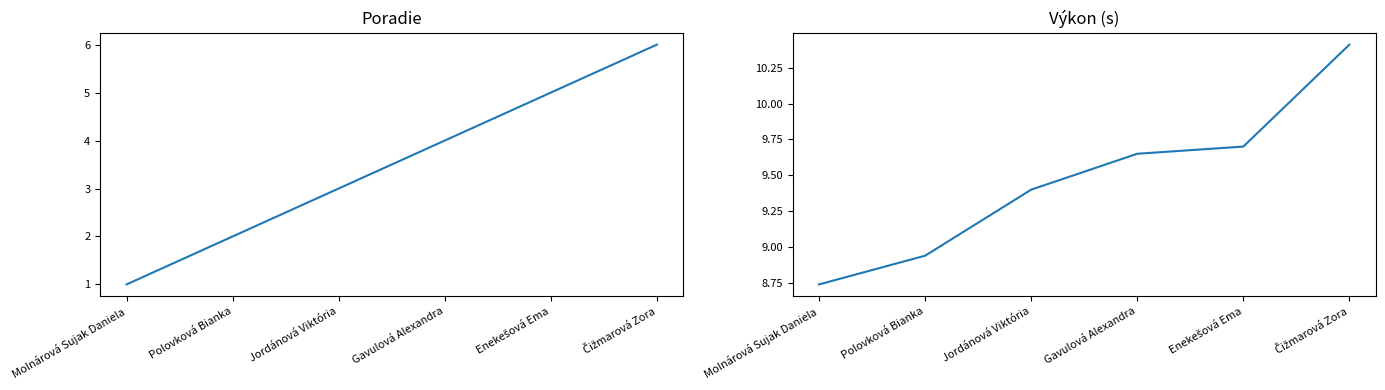

True or false: Výkon has a value of 8.9 at Polovková Bianka.

True